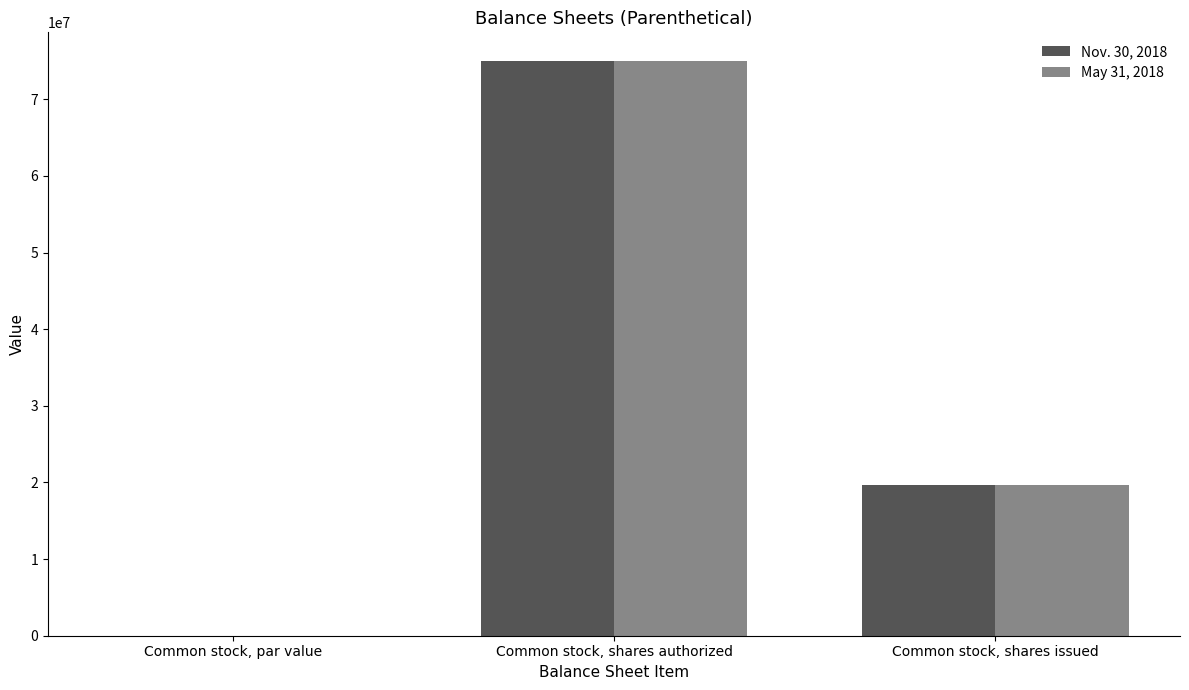

At which category is the sum across all series the highest?

Common stock, shares authorized